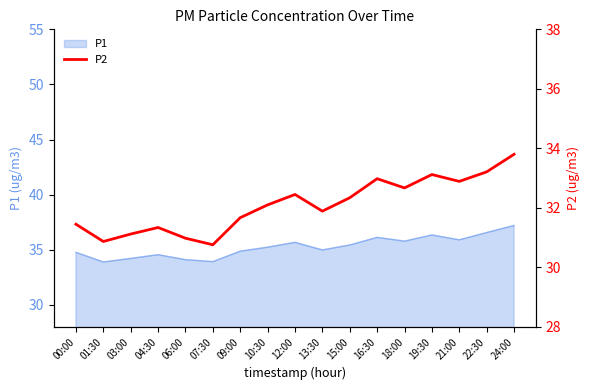

What is the label of the 8th point from the right?

13:30